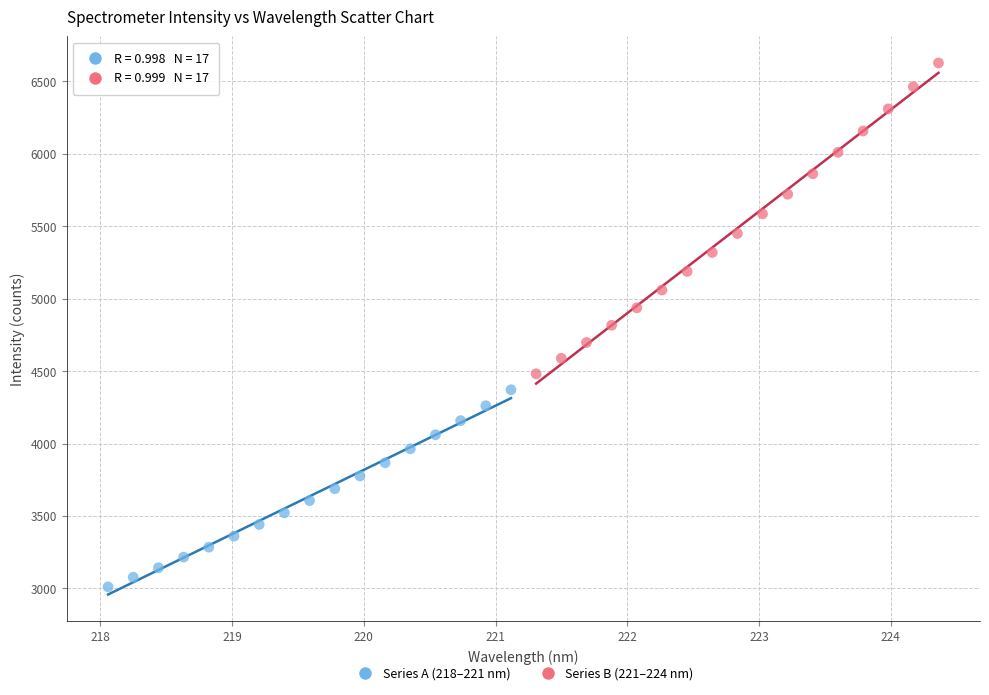

Which series has the largest Y range (max minus min)?

Series B (221–224 nm)